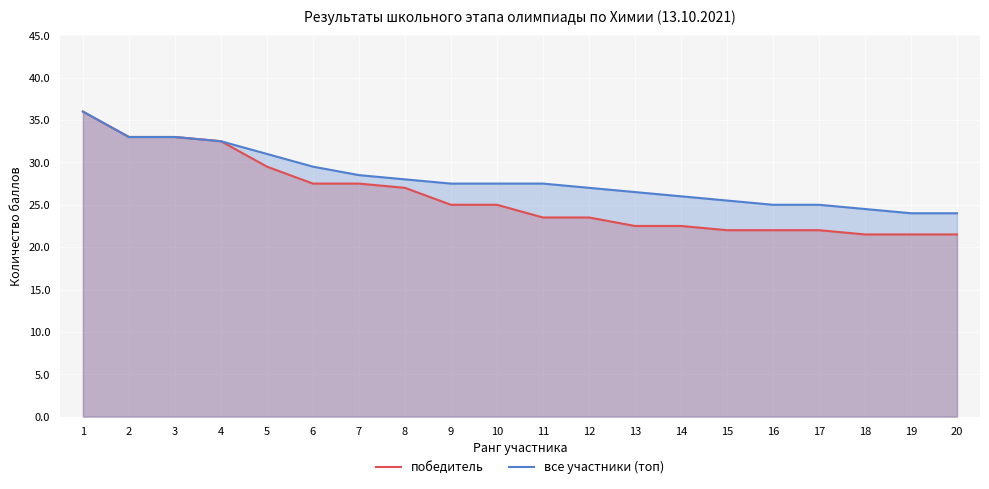

Rank the series by their average value, from lowest to highest.

победитель, все участники (топ)